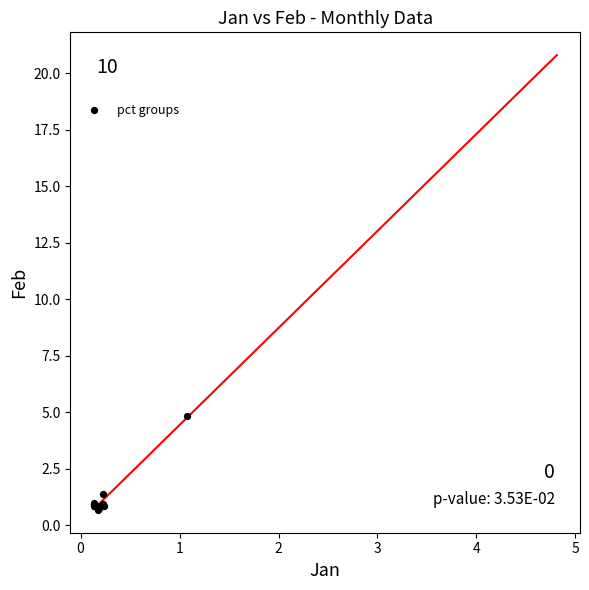

What Y value in the scatter plot is closest to 2?

1.4